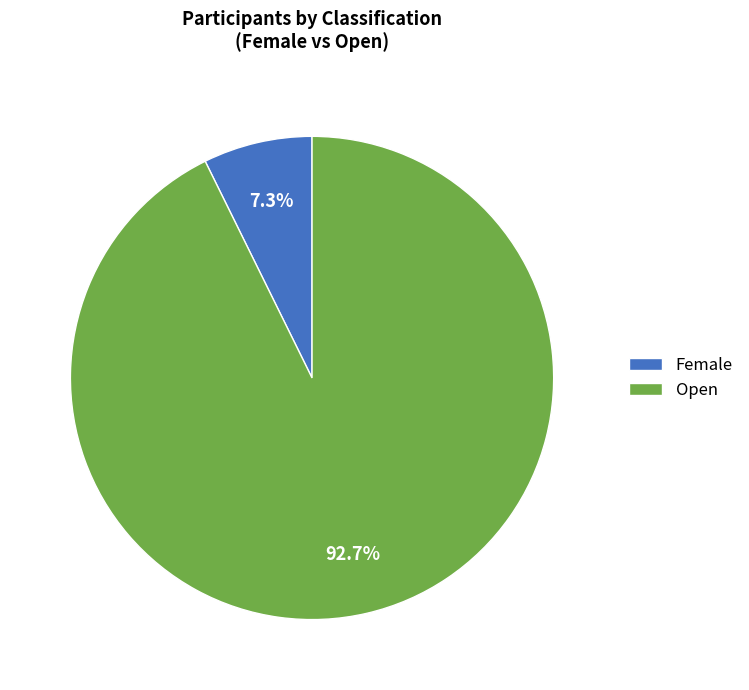

To the nearest percent, what is the average slice percentage?

50%